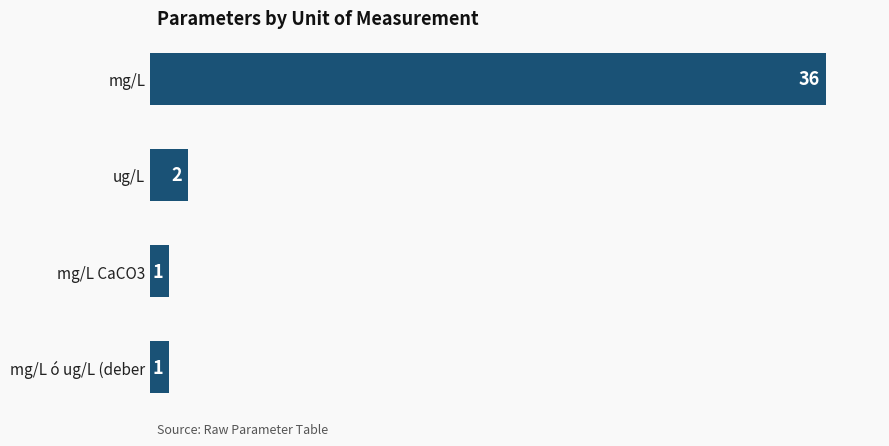

Is it true that the value at mg/L is 36?

True